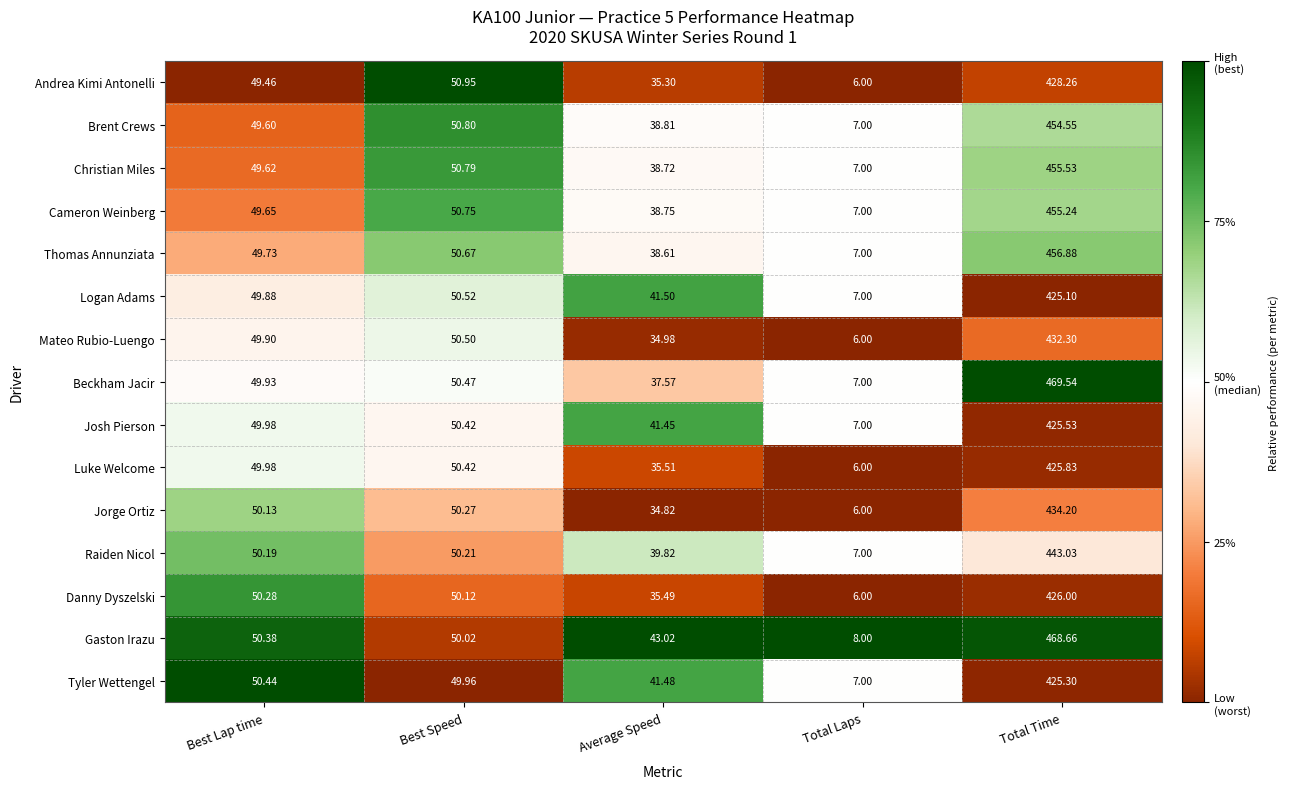

What is the greatest value displayed?

469.5